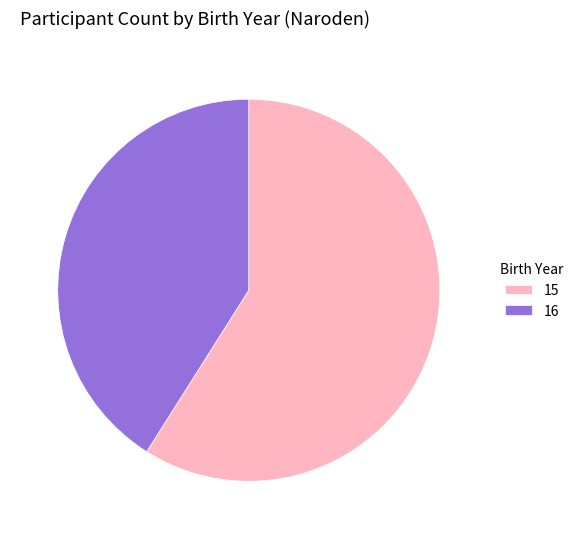

Do 15 and 16 together represent more than half of the pie?

Yes